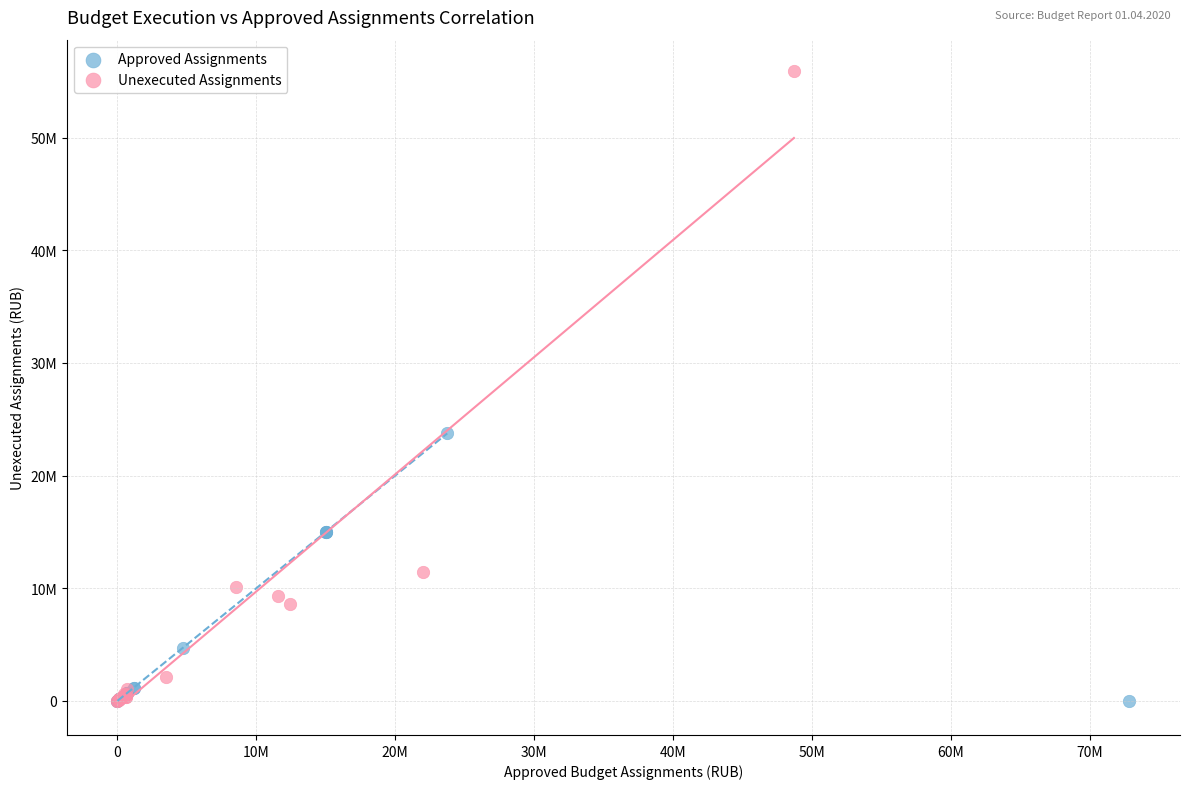

What are all the series names shown in the legend?

Approved Assignments, Unexecuted Assignments